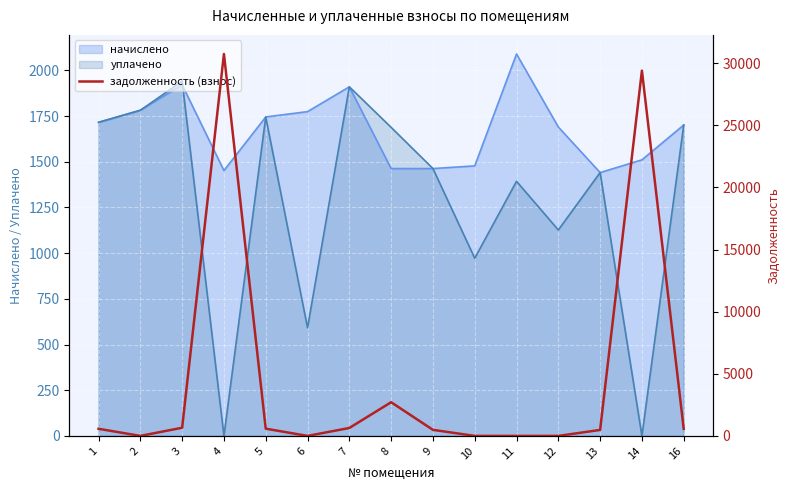

The value at 13 is 480.2. True or false?

True